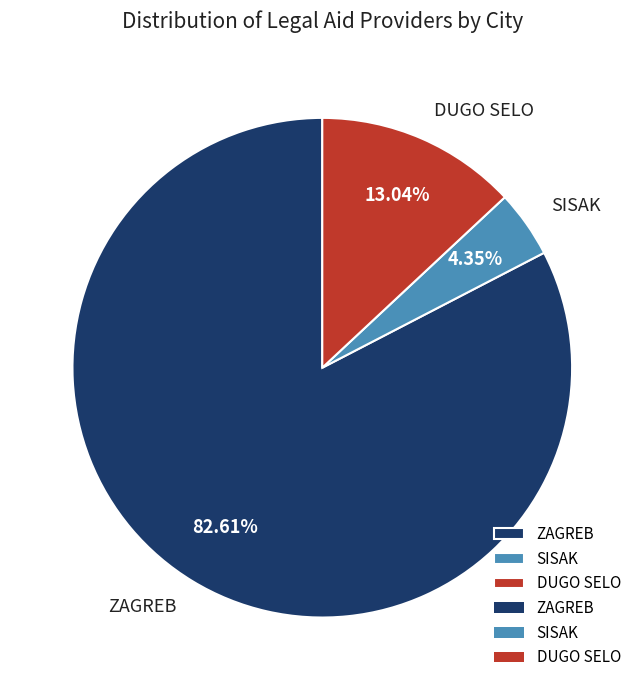

True or false: DUGO SELO accounts for 8% of the total.

False